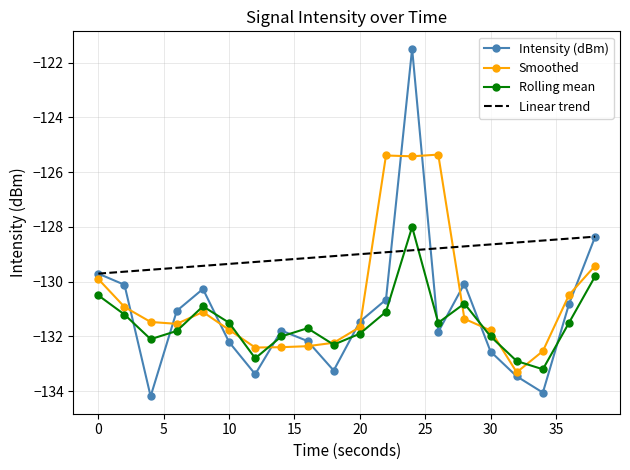

Which series has the largest total across all categories?

Linear trend